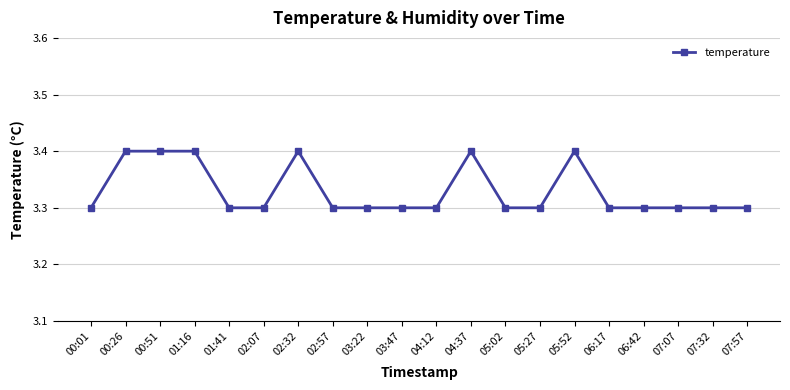

Does the chart have visible grid lines?

Yes